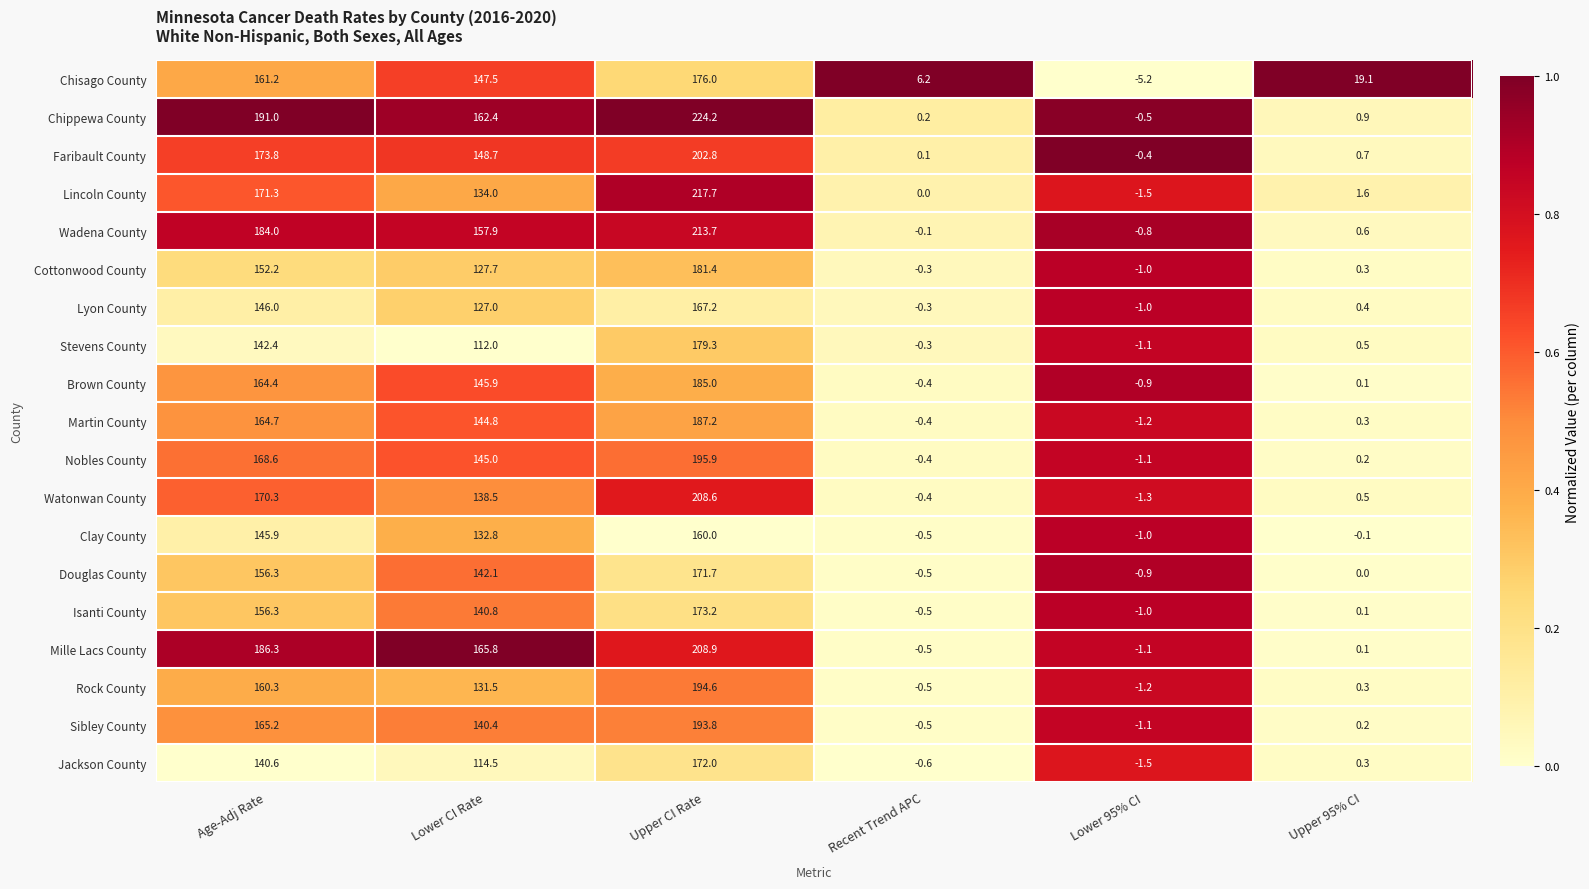

What is the total value across all series at Lower CI Rate?

2659.3